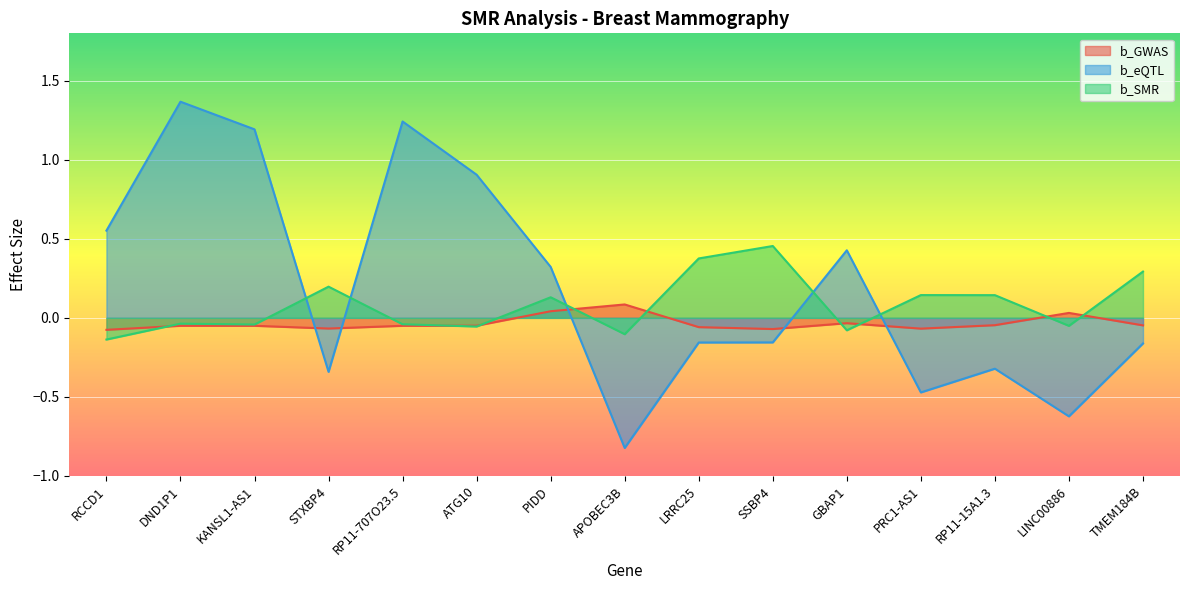

Rank the series by their average value, from highest to lowest.

b_eQTL, b_SMR, b_GWAS